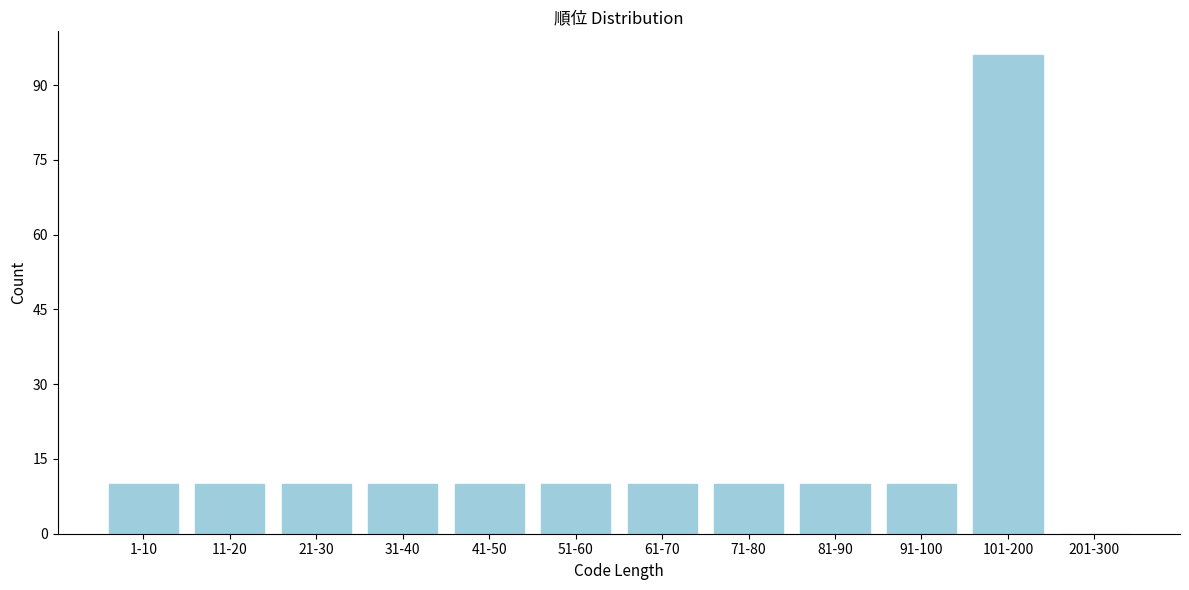

Reading left to right, transcribe all the data shown in this chart.

1-10=10	11-20=10	21-30=10	31-40=10	41-50=10	51-60=10	61-70=10	71-80=10	81-90=10	91-100=10	101-200=96	201-300=0